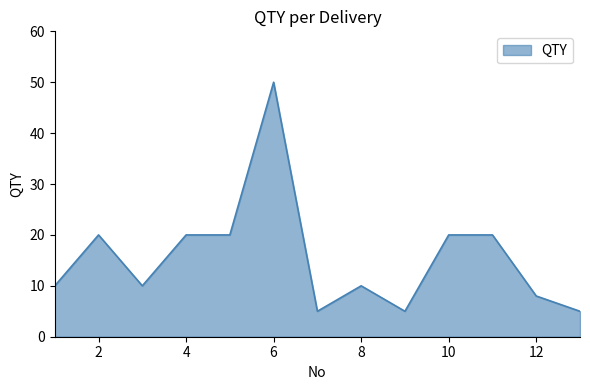

What is the difference between the maximum and minimum values?

45